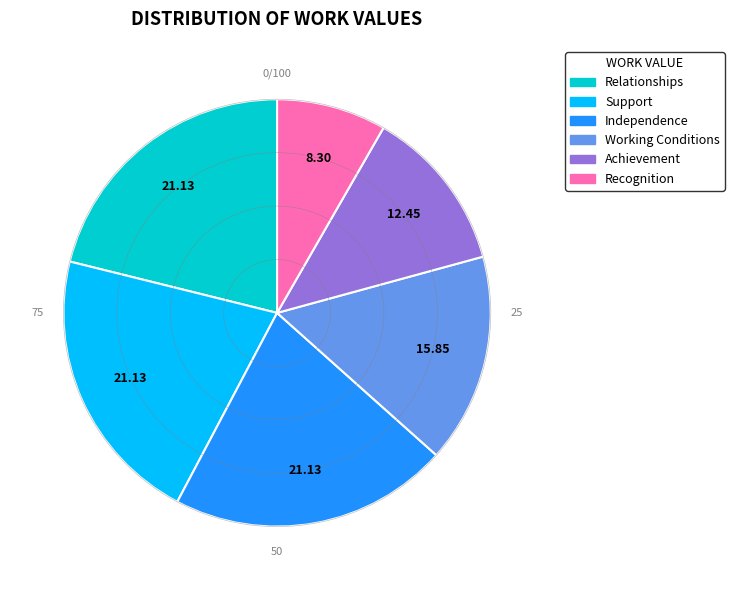

Is there a majority slice in this chart?

No